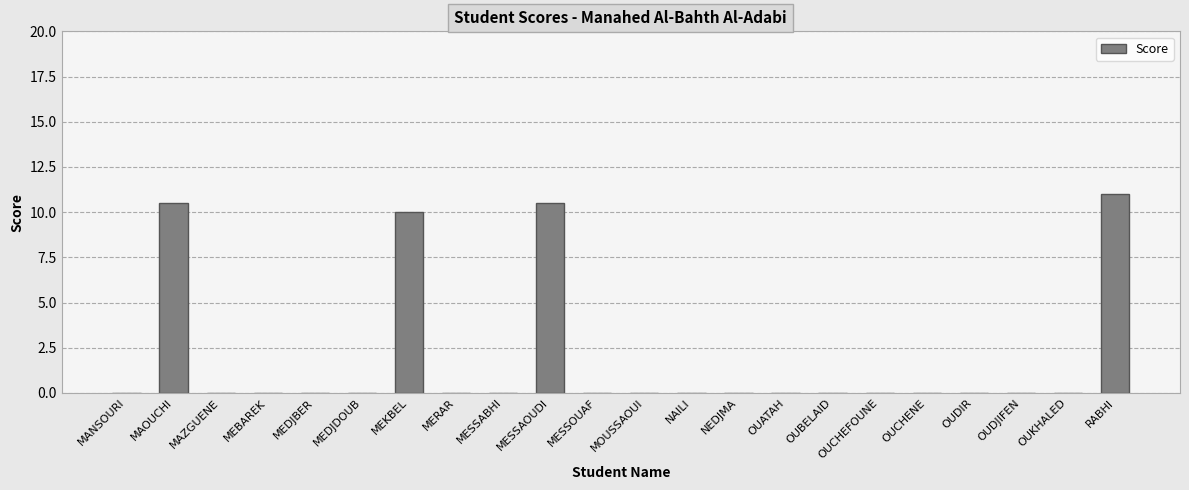

What is the average value?

1.9